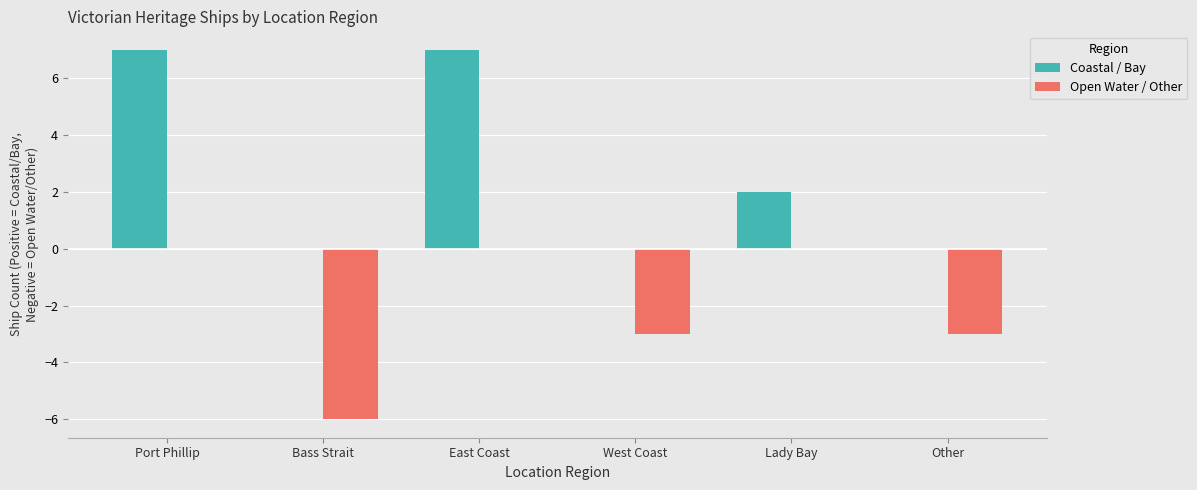

What is the maximum value shown in the chart?

7